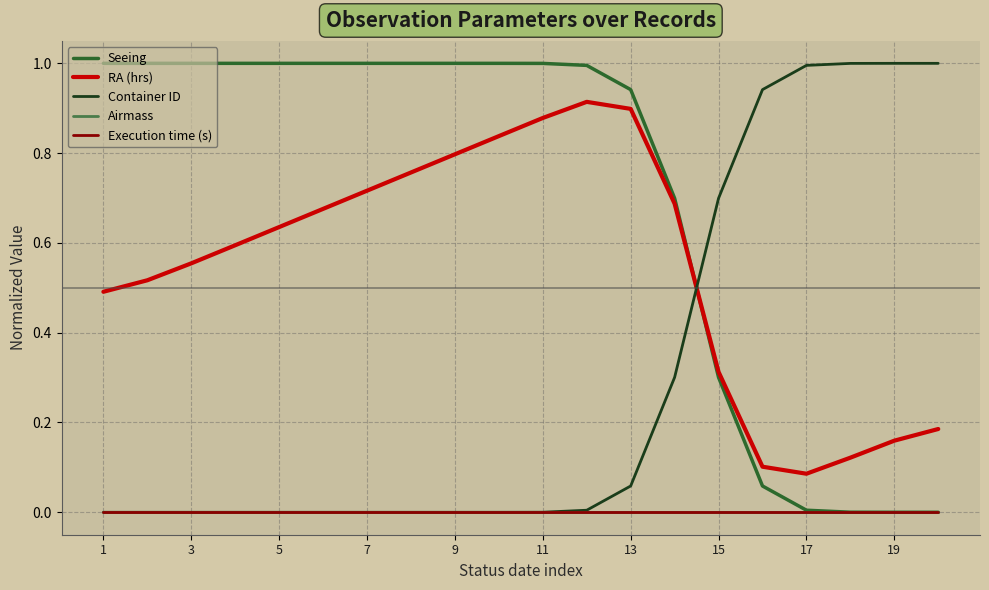

Does the chart have visible grid lines?

Yes